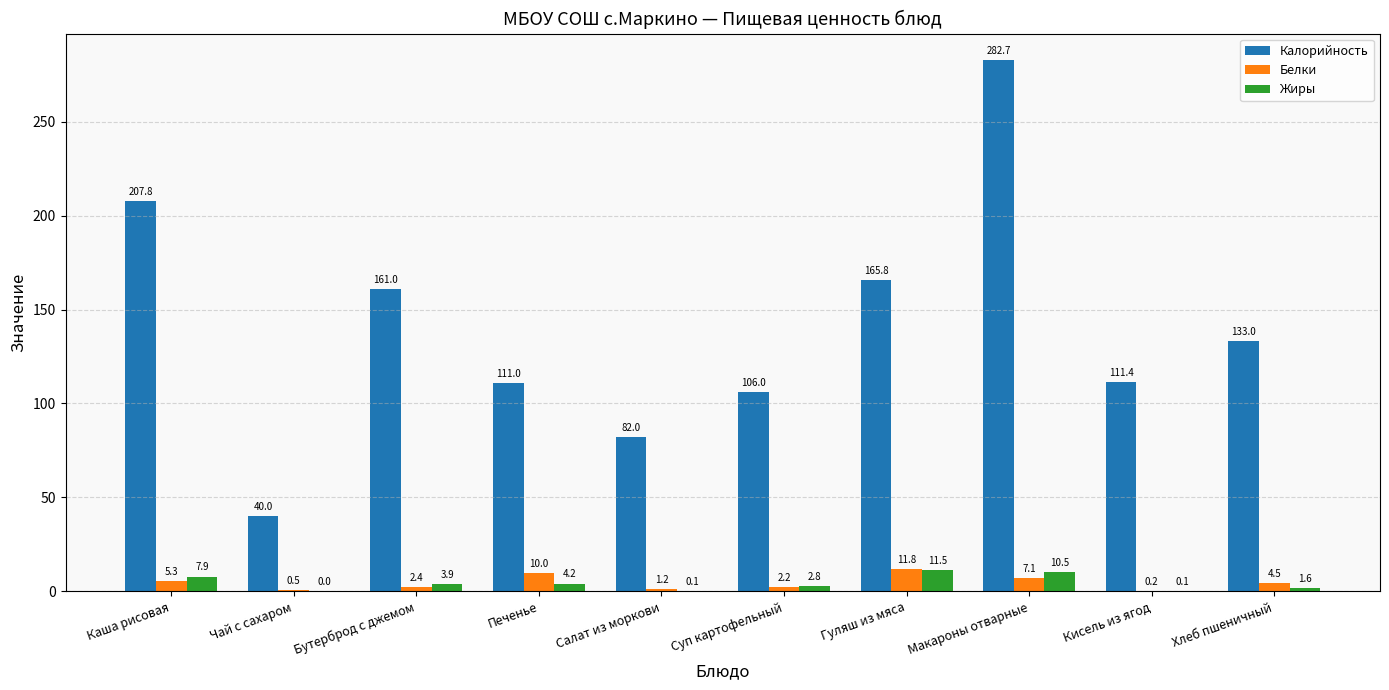

What is the spread (max minus min) of values at Чай с сахаром?

40.0